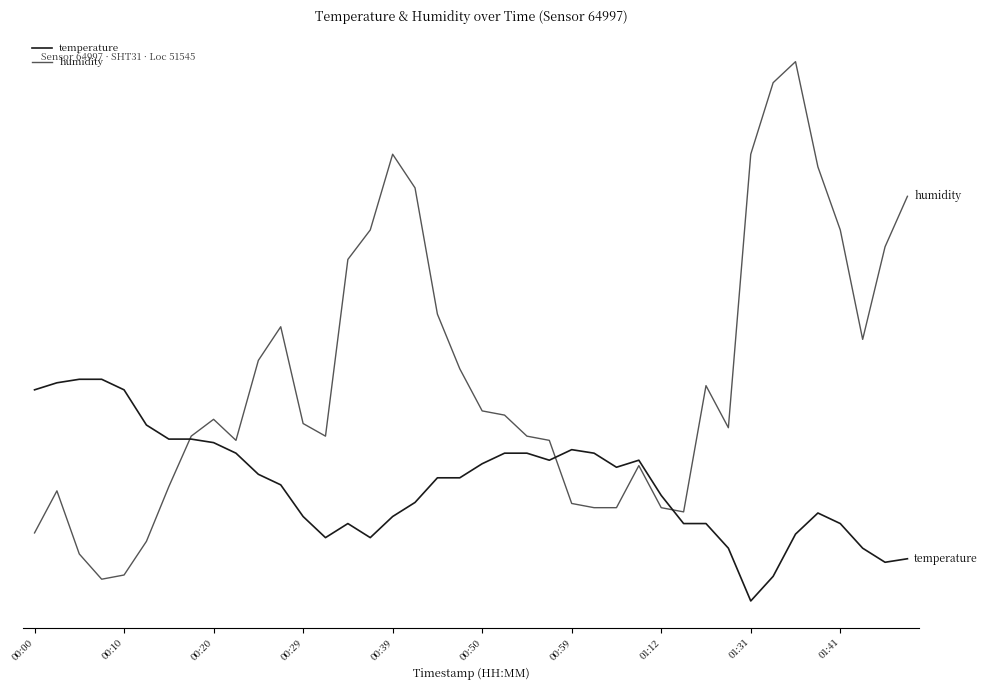

At which label is temperature closest to 13?

01:31